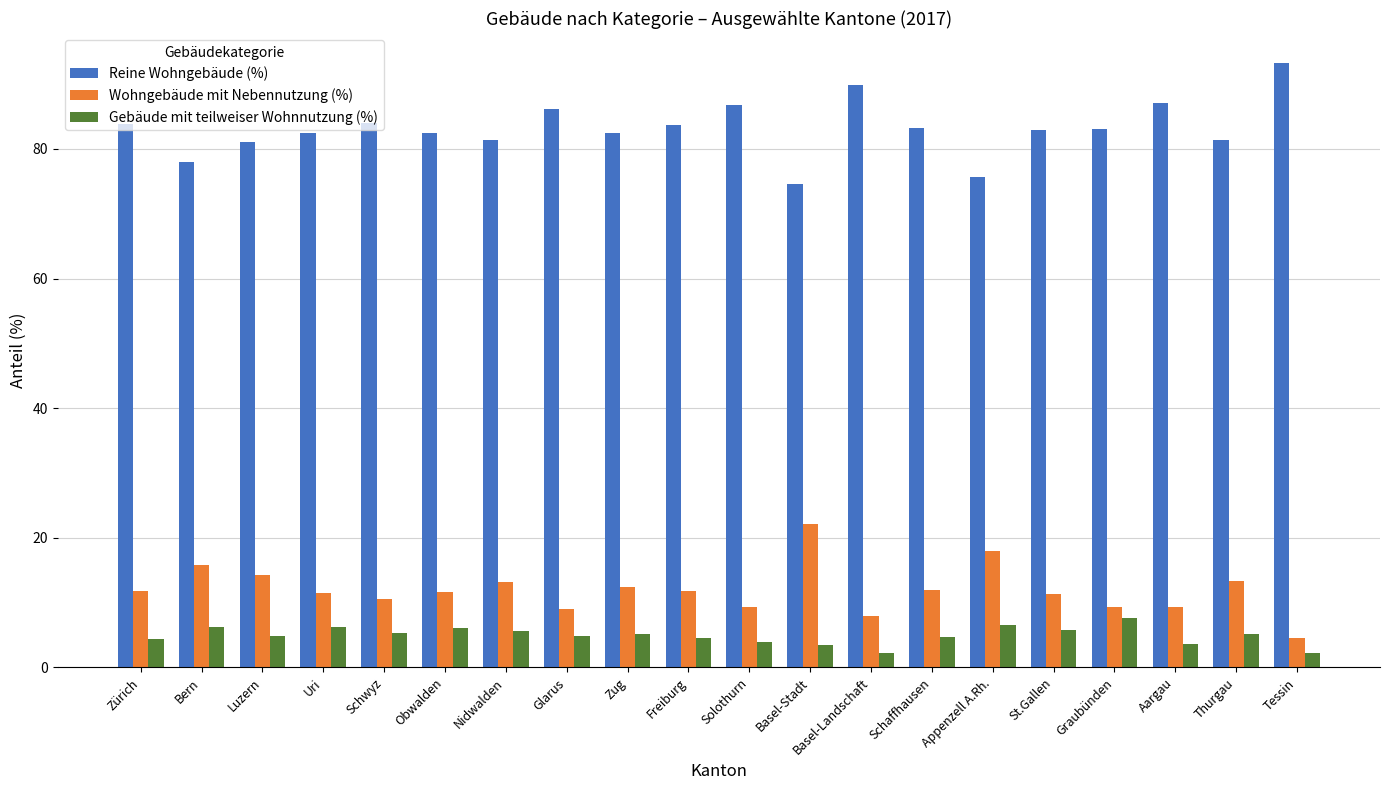

The value of Wohngebäude mit Nebennutzung (%) at Nidwalden is 13.1. True or false?

True